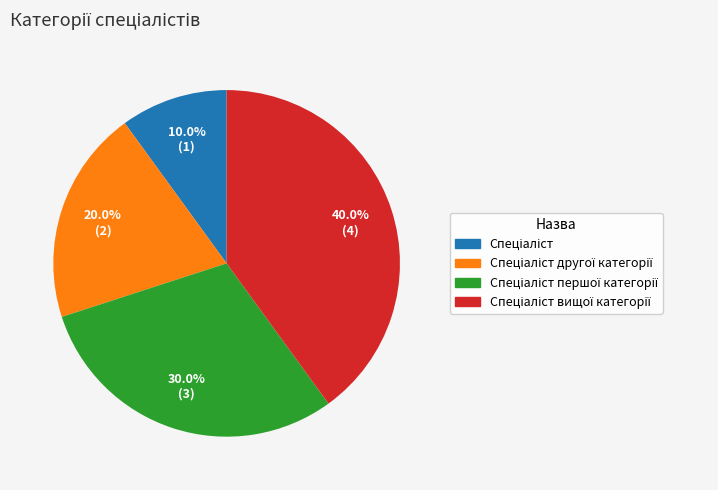

Is there a majority slice in this chart?

No